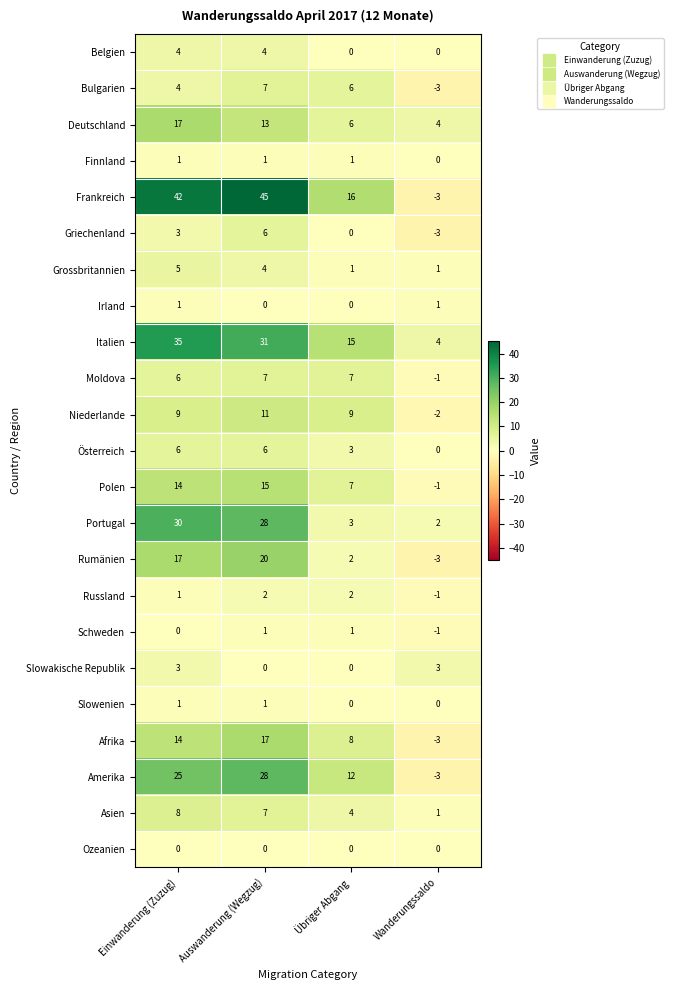

Which label corresponds to the largest value in the chart?

Auswanderung (Wegzug)